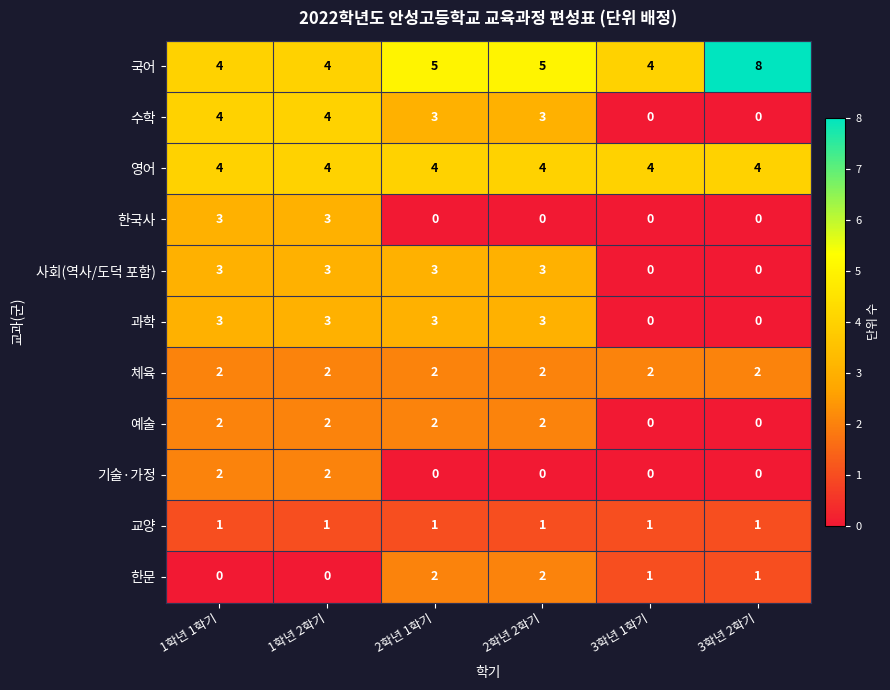

Which series has the largest total across all categories?

국어